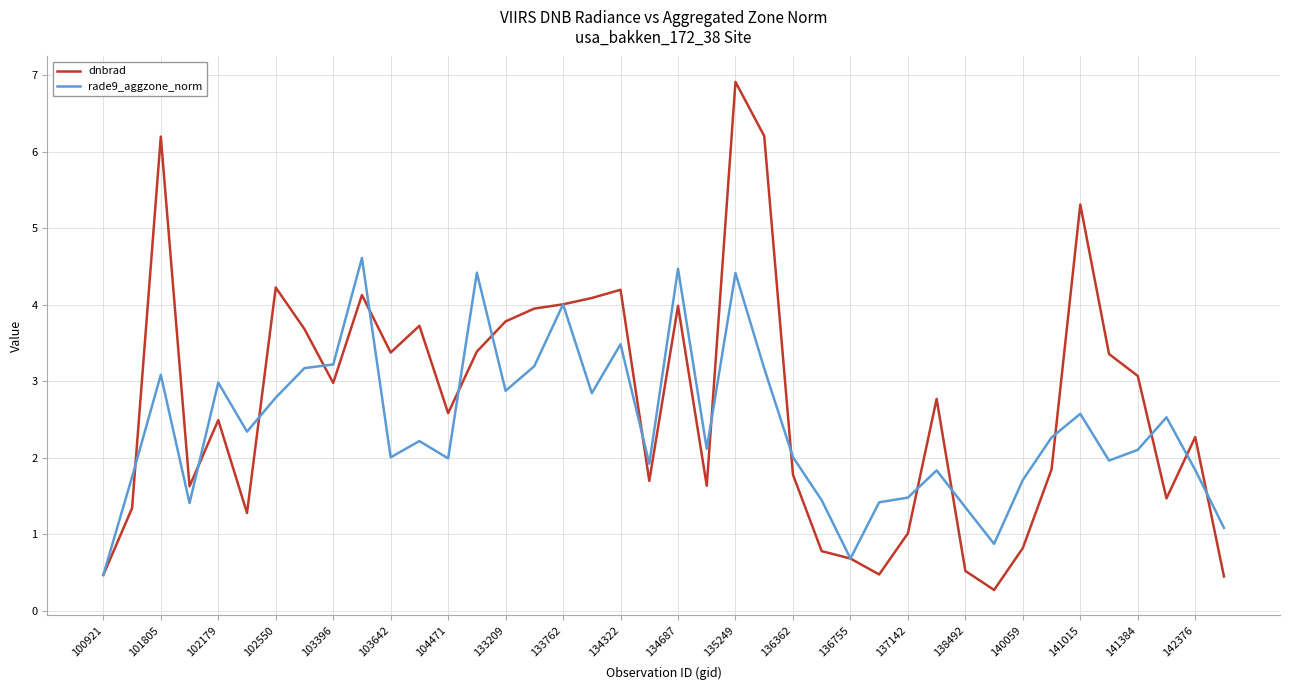

Which series has the largest total across all categories?

dnbrad